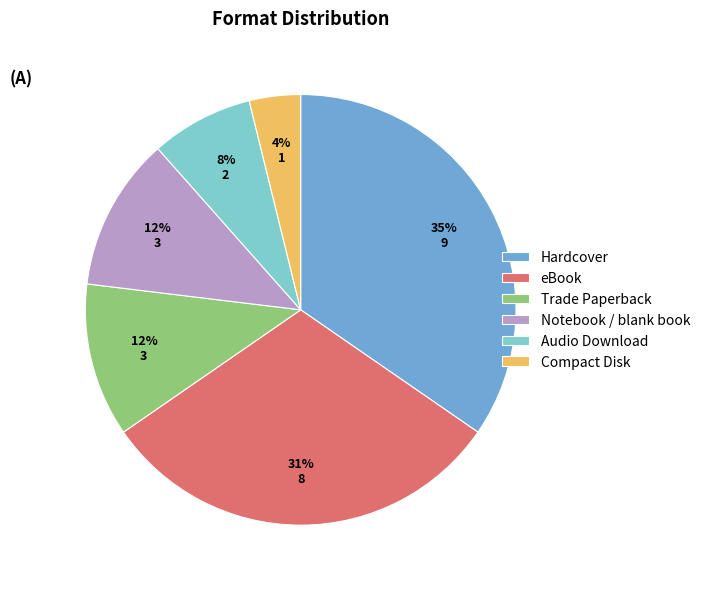

Is Audio Download the majority of the pie?

No